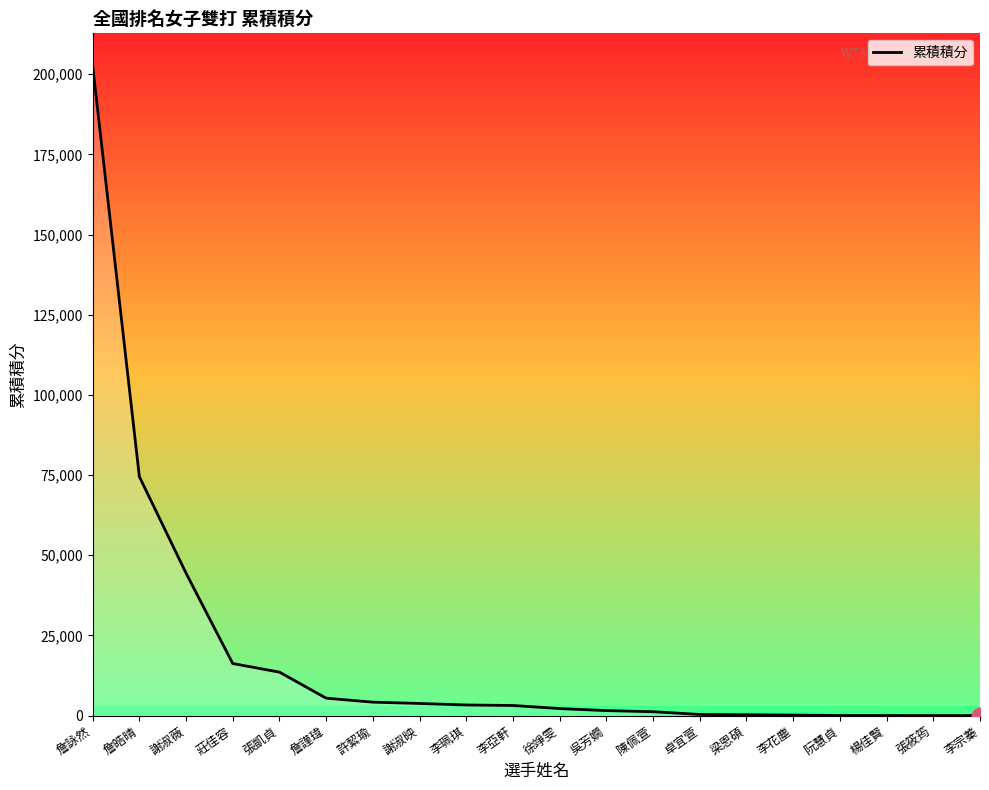

How many distinct data groups are displayed?

1